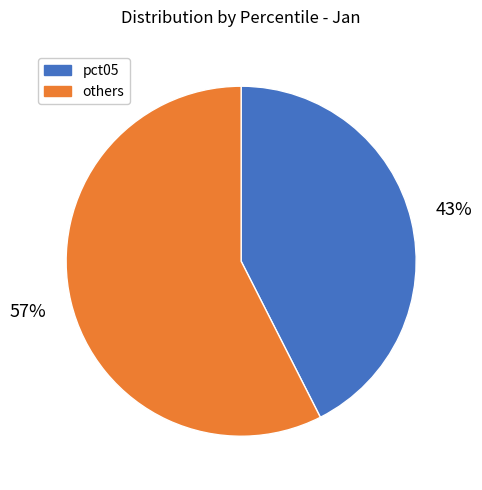

Is there any slice that represents more than half of the pie?

Yes